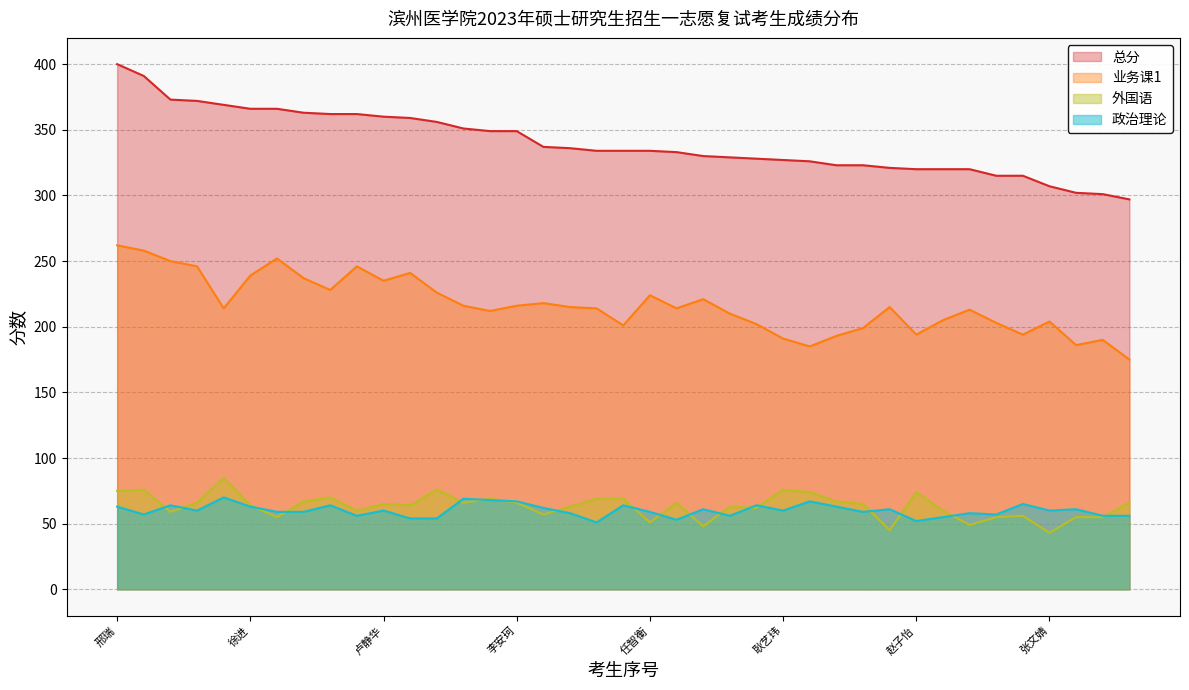

At which label is 总分 closest to 348?

姜雪纯